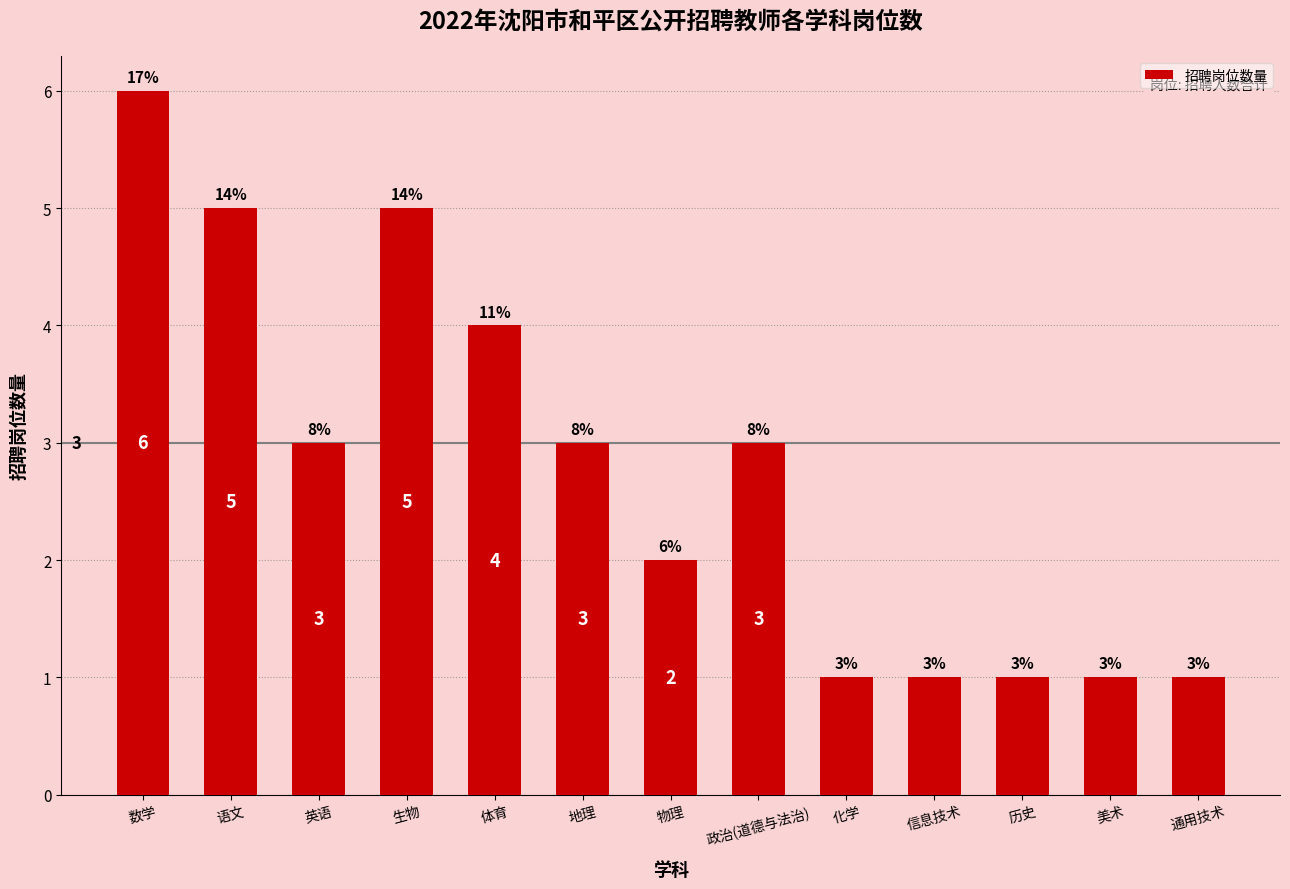

Reading left to right, transcribe all the data shown in this chart.

6	5	3	5	4	3	2	3	1	1	1	1	1